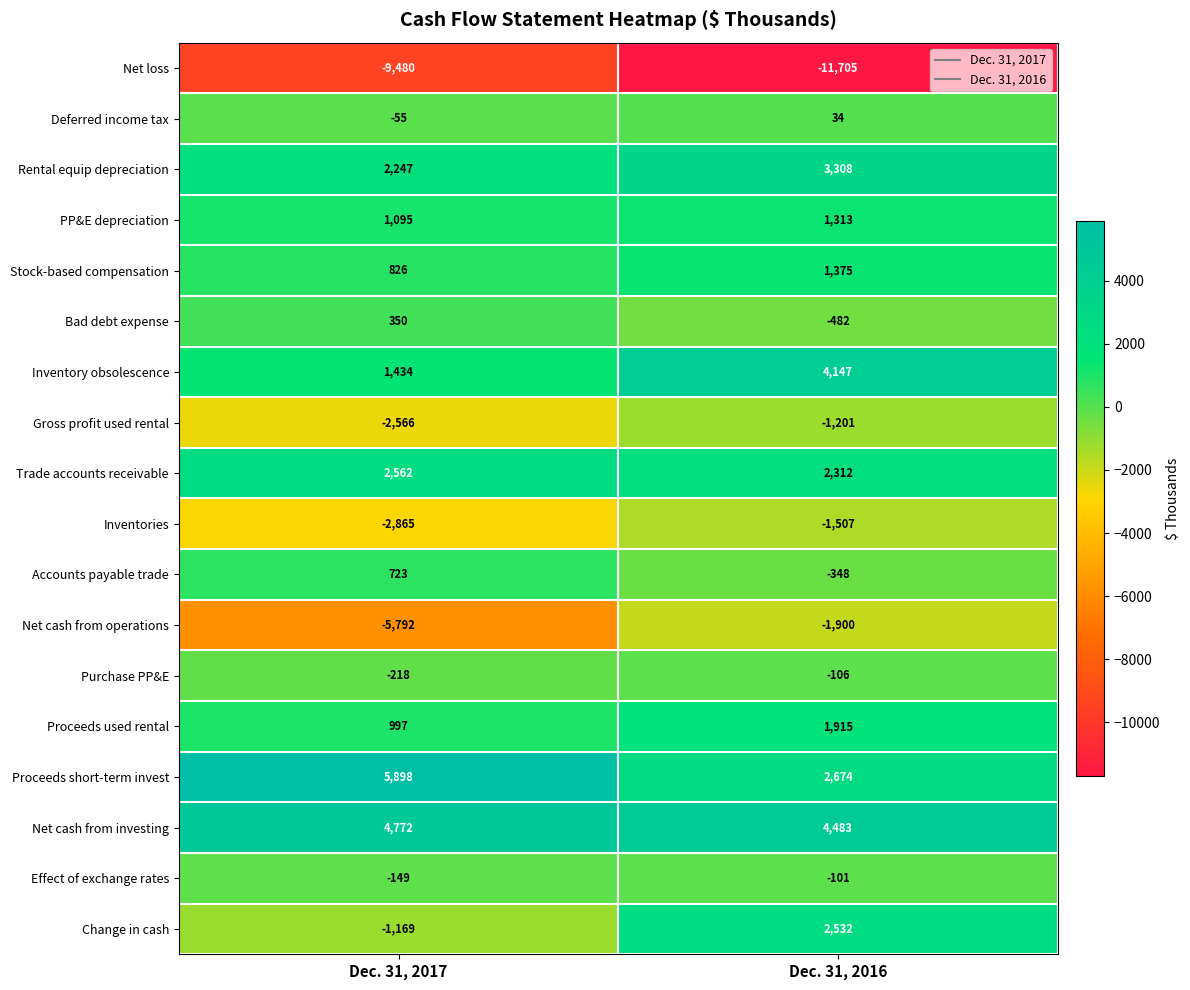

Is it true that Trade accounts receivable equals 3606 at Dec. 31, 2017?

False